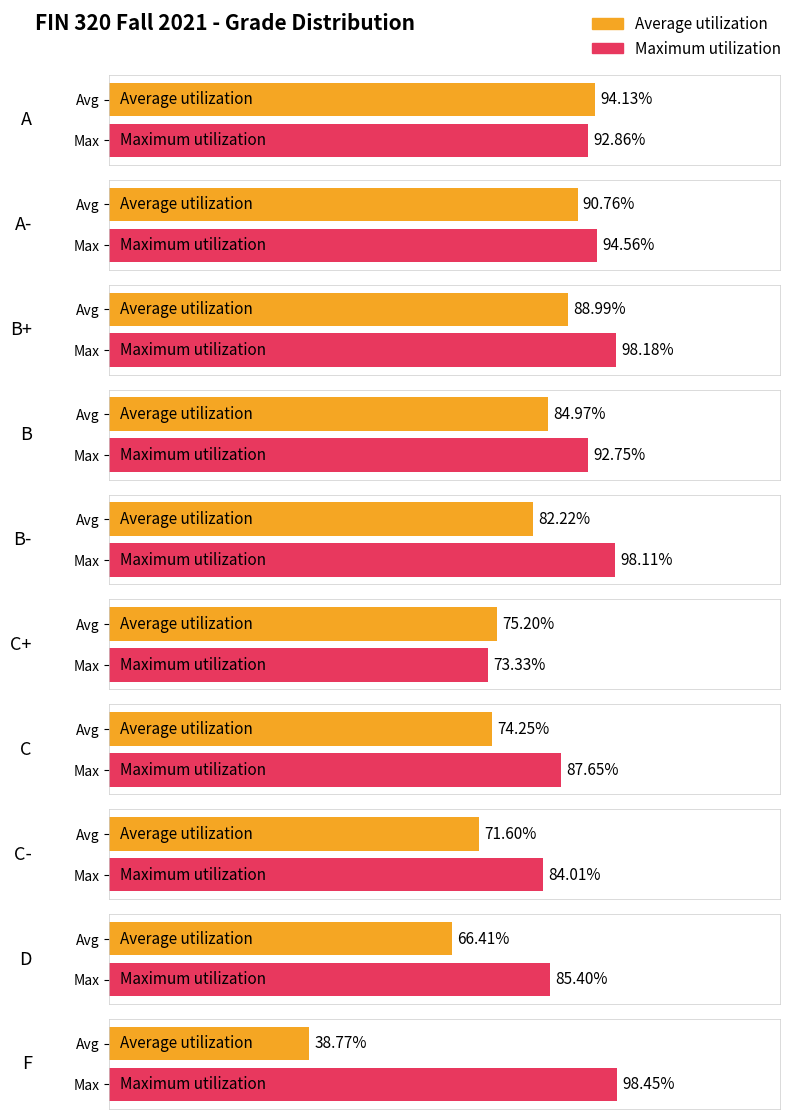

Is the value of Maximum utilization at C+ greater than the value of Average utilization at A-?

No